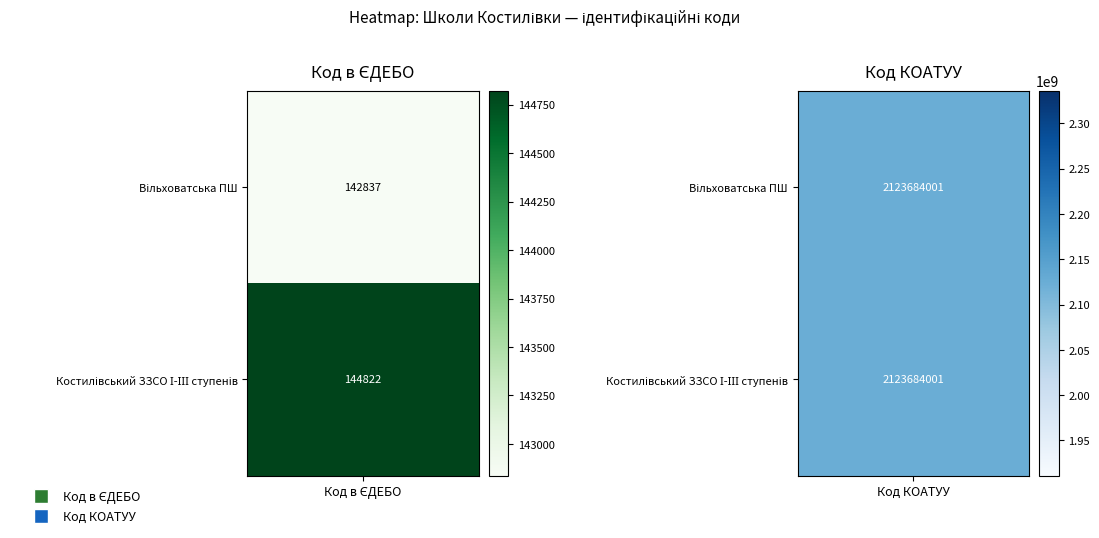

The value of Костилівський заклад загальної середньої освіти at 1 is 2123684001. True or false?

True